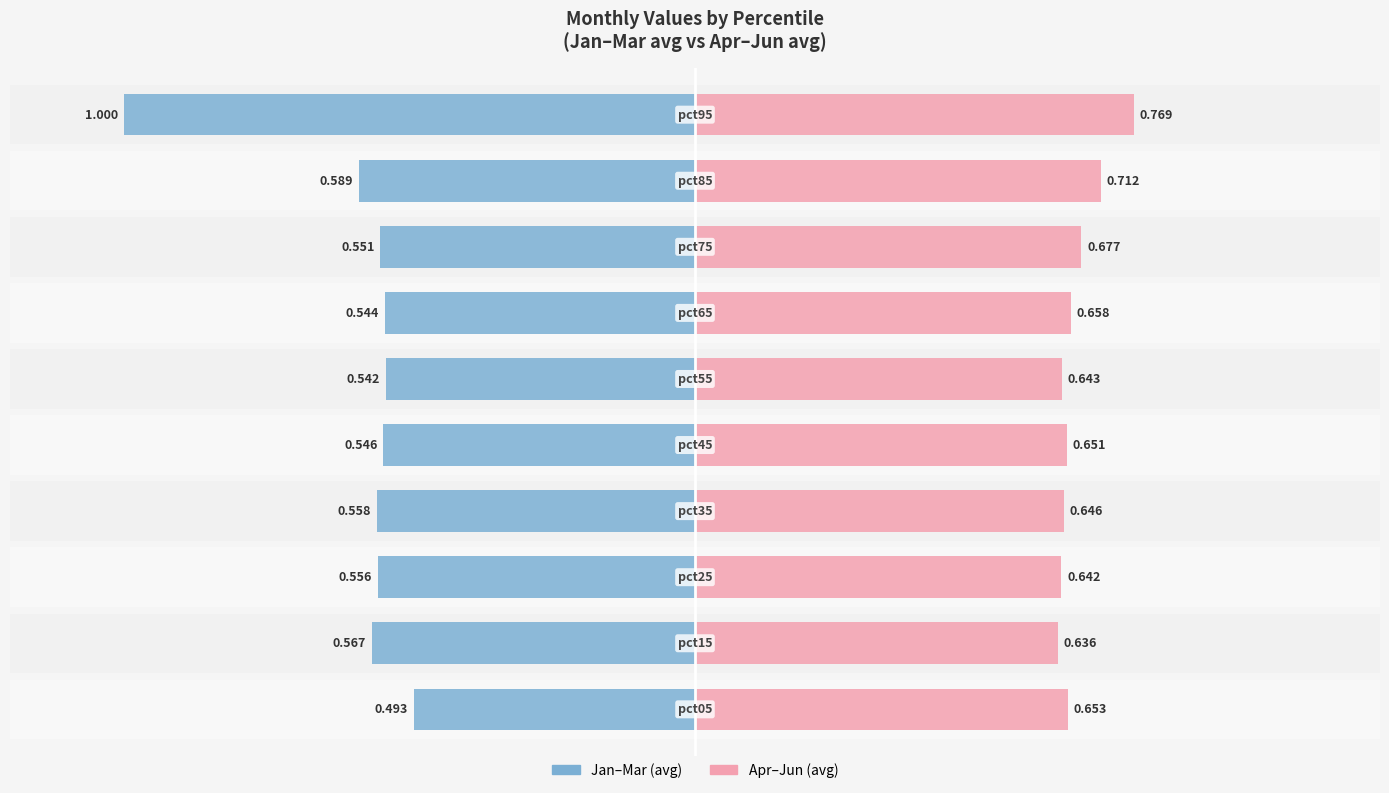

What are all the series names shown in the legend?

Jan-Mar (avg), Apr-Jun (avg)